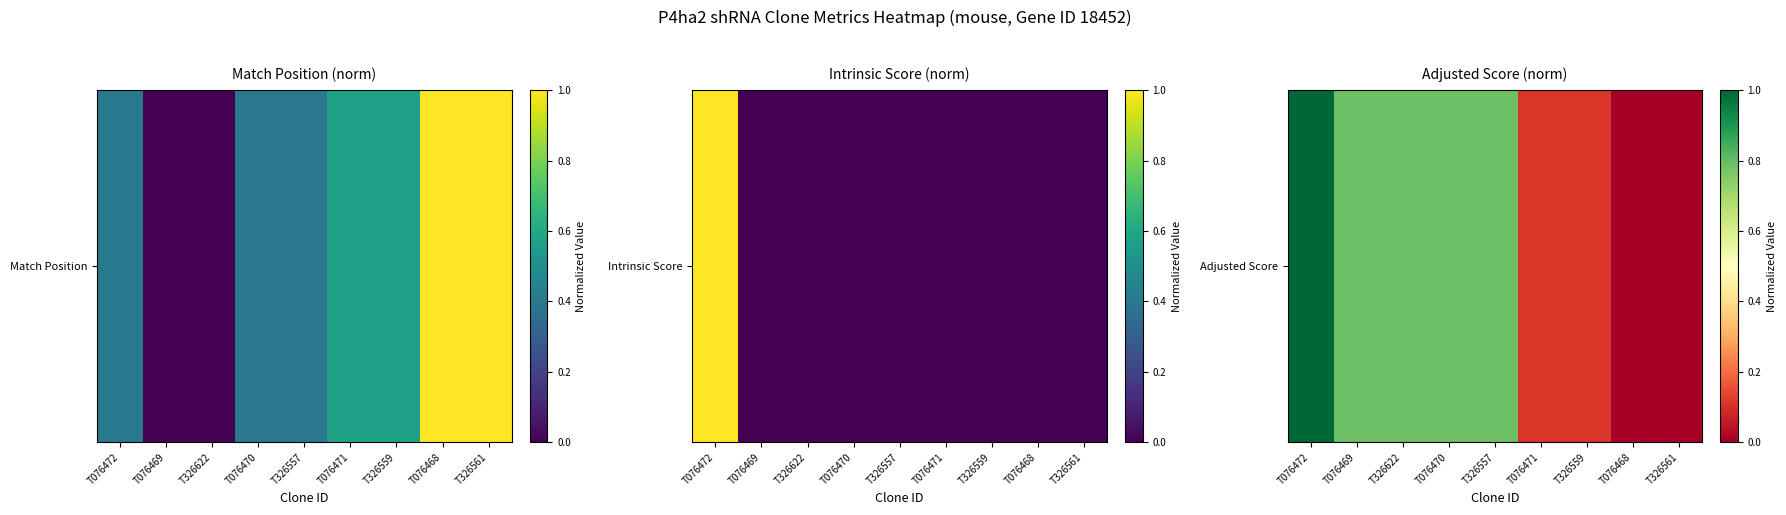

At which category does the chart reach its minimum across all series?

T076468